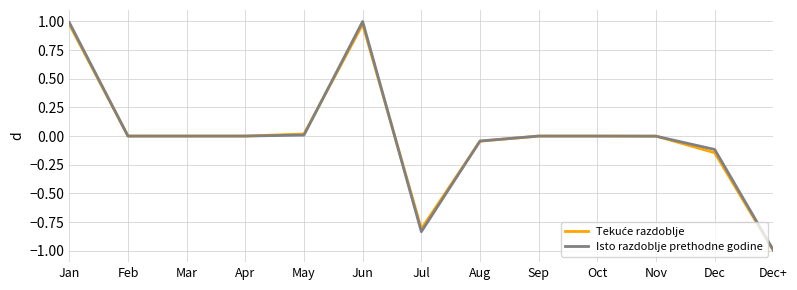

At which category does the chart reach its minimum across all series?

Dec+